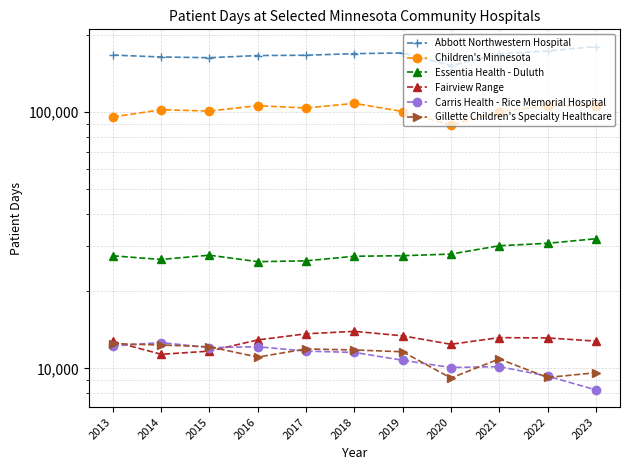

True or false: Carris Health - Rice Memorial Hospital and Abbott Northwestern Hospital cross at least once.

False